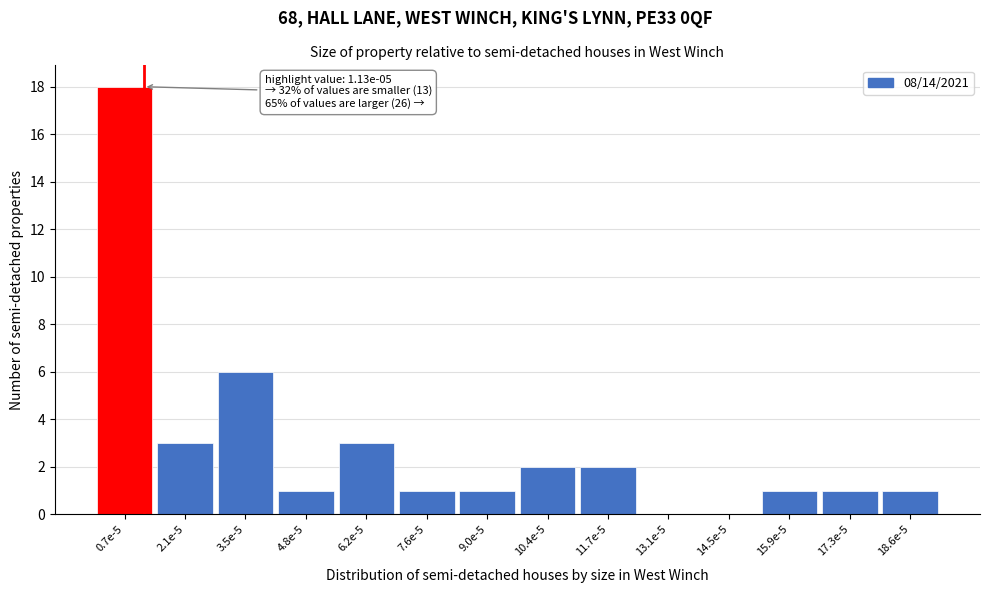

Reading left to right, extract all data points from this chart.

0.7e-5=18	2.1e-5=3	3.5e-5=6	4.8e-5=1	6.2e-5=3	7.6e-5=1	9.0e-5=1	10.4e-5=2	11.7e-5=2	13.1e-5=0	14.5e-5=0	15.9e-5=1	17.3e-5=1	18.6e-5=1